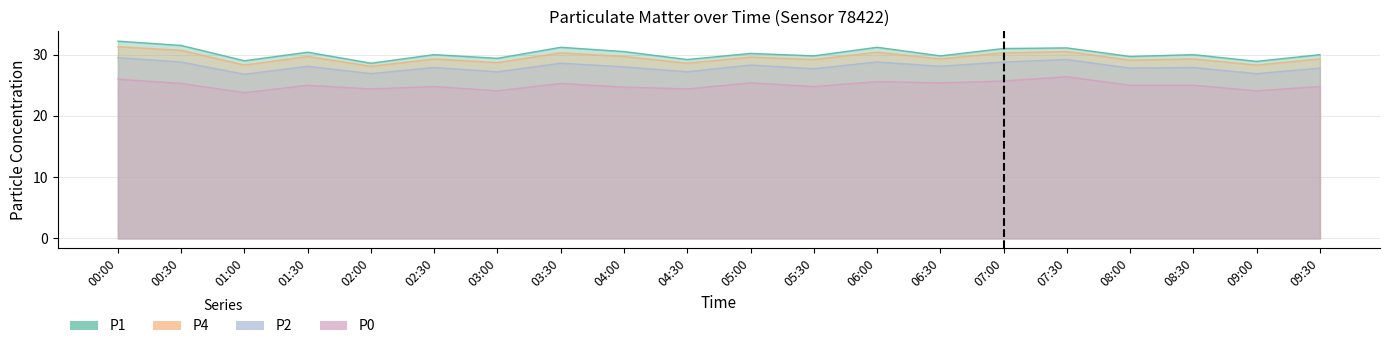

What are all the series names shown in the legend?

P1, P4, P2, P0